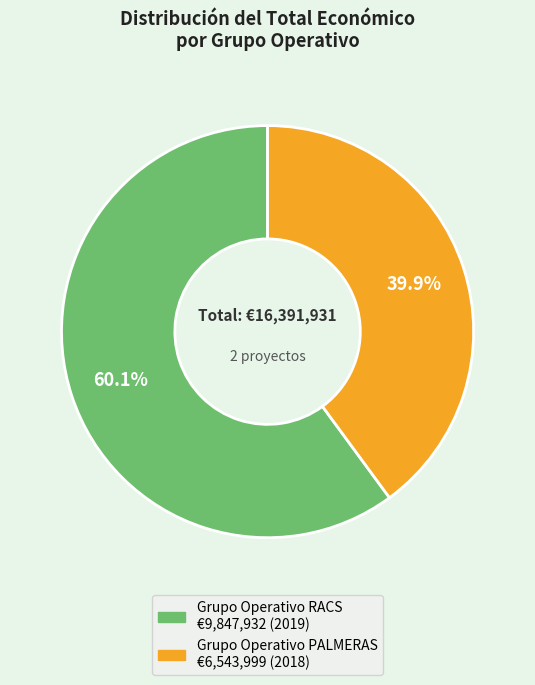

Which slice is the smallest?

Grupo Operativo PALMERAS